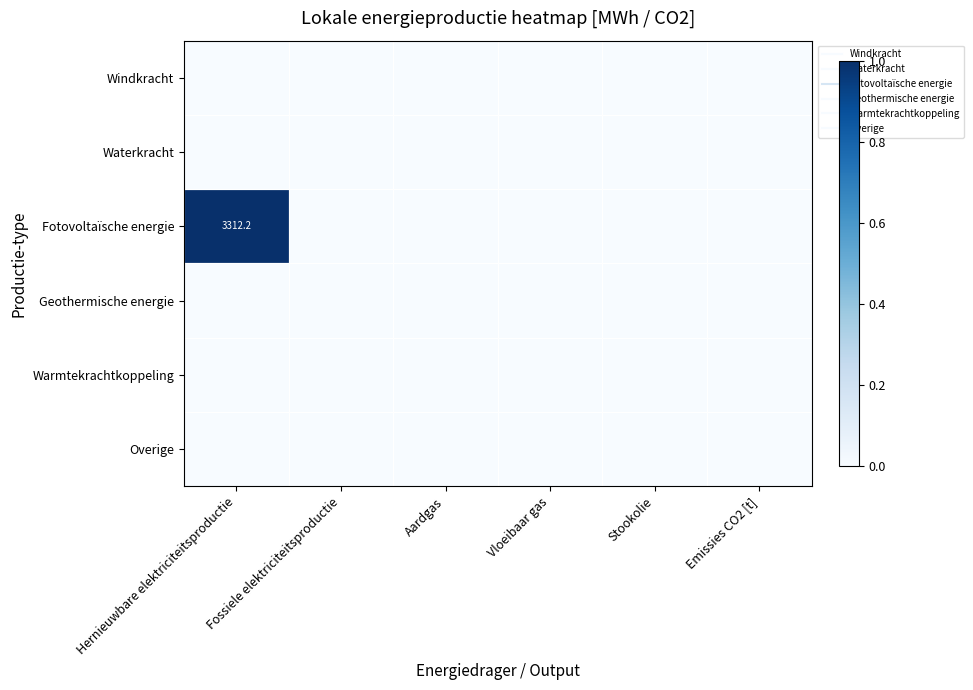

At how many categories does at least one series exceed 0?

1